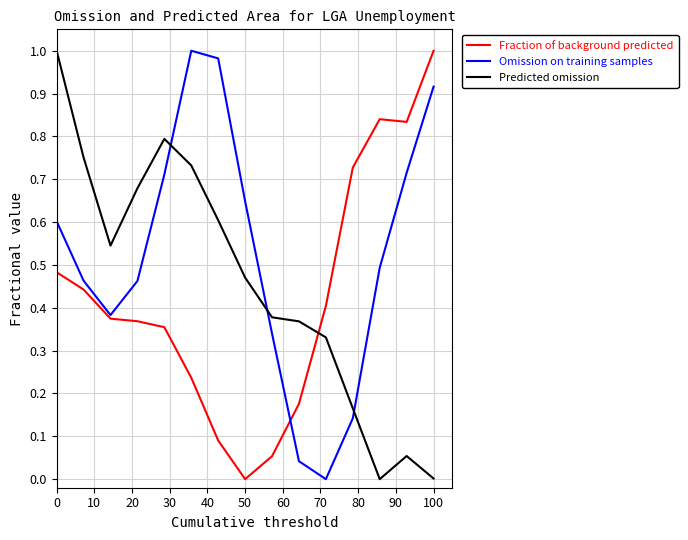

Which series has the largest total across all categories?

Omission on training samples